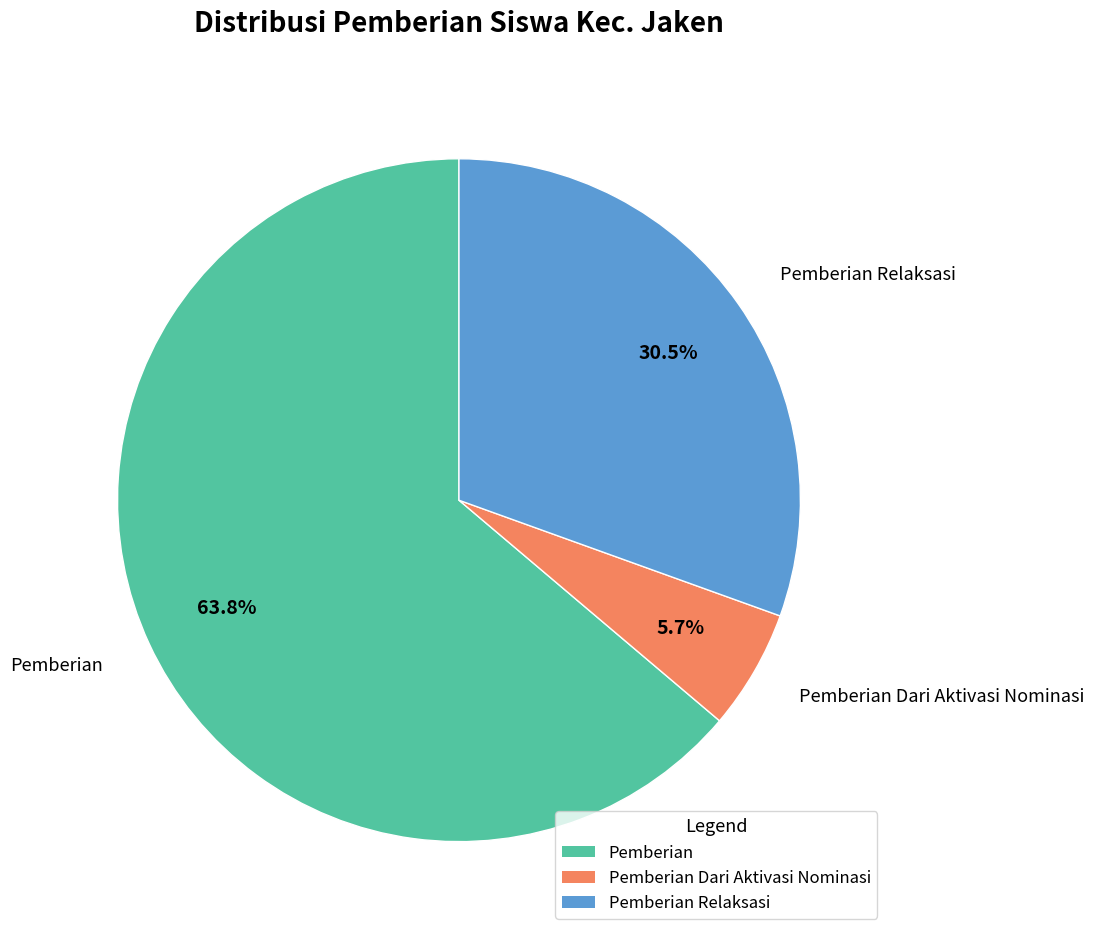

Is there any slice that represents more than half of the pie?

Yes